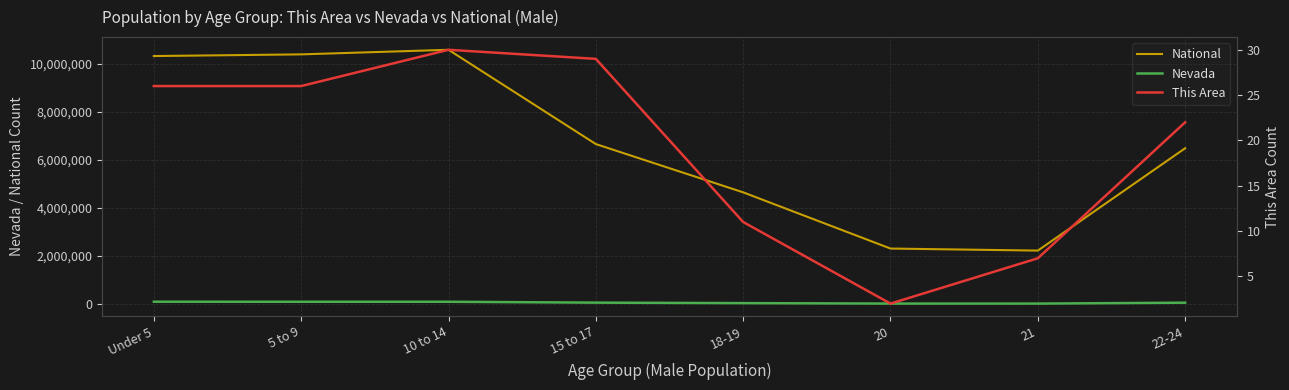

List the labels in order of Nevada value, smallest first.

21, 20, 18-19, 22-24, 15 to 17, 10 to 14, 5 to 9, Under 5